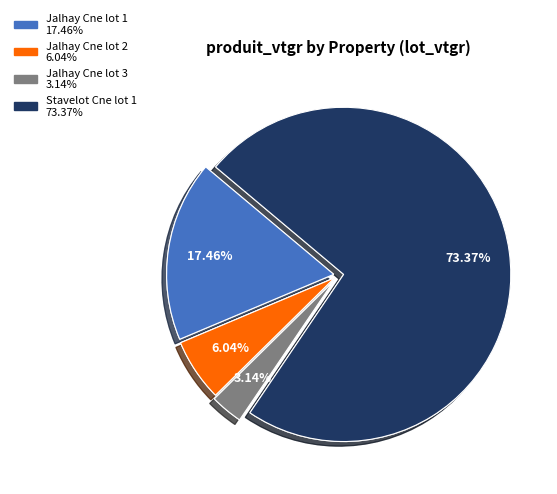

How many slices are in this pie chart?

4